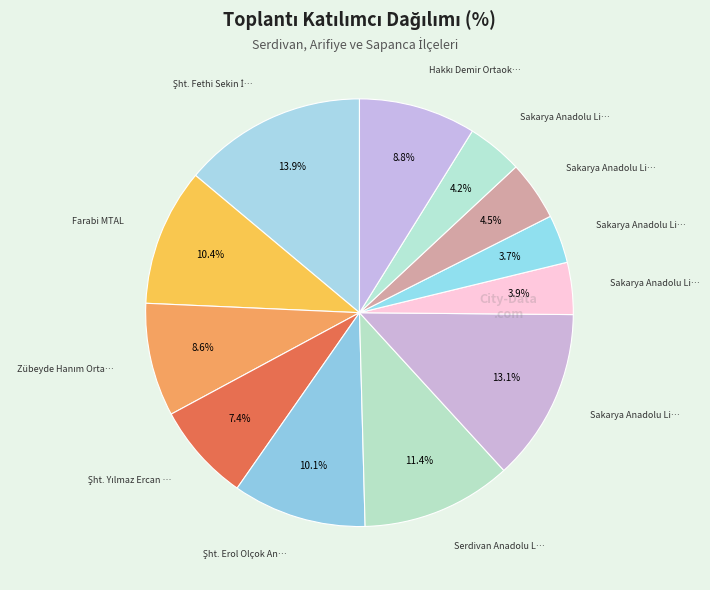

To the nearest percent, what is the average slice percentage?

8%